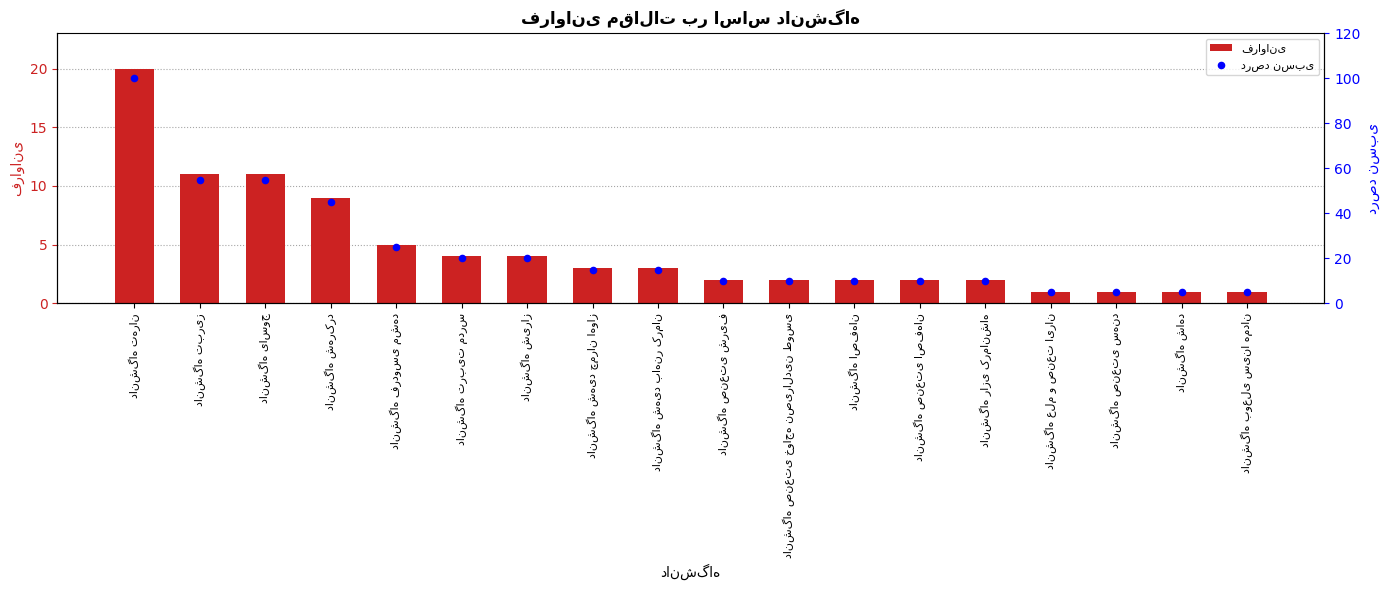

Which series has the widest spread of Y values?

درصد نسبی